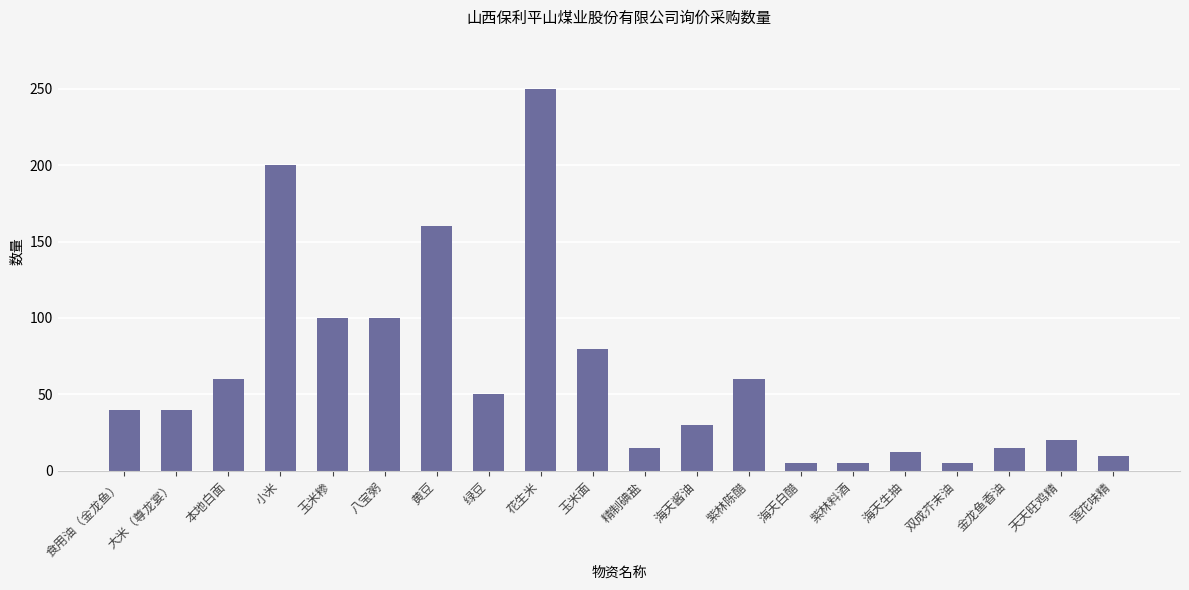

Is it true that the value at 金龙鱼香油 is 25?

False